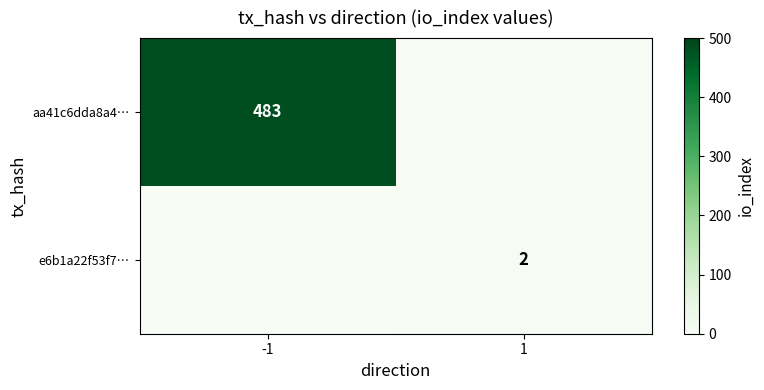

Is the value of aa41c6dda8a4… at -1 greater than the value of e6b1a22f53f7… at 1?

Yes